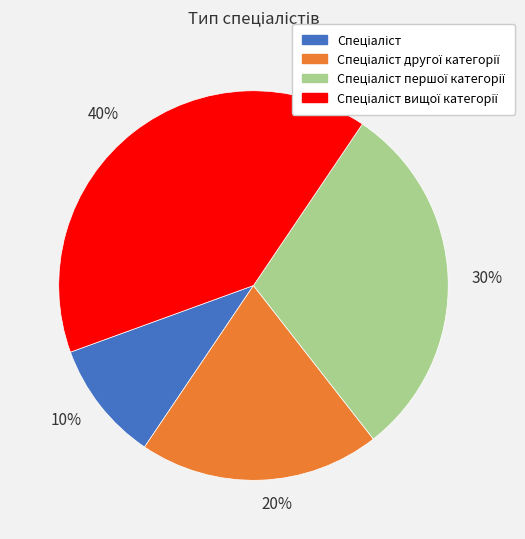

Does any single category account for the majority?

No